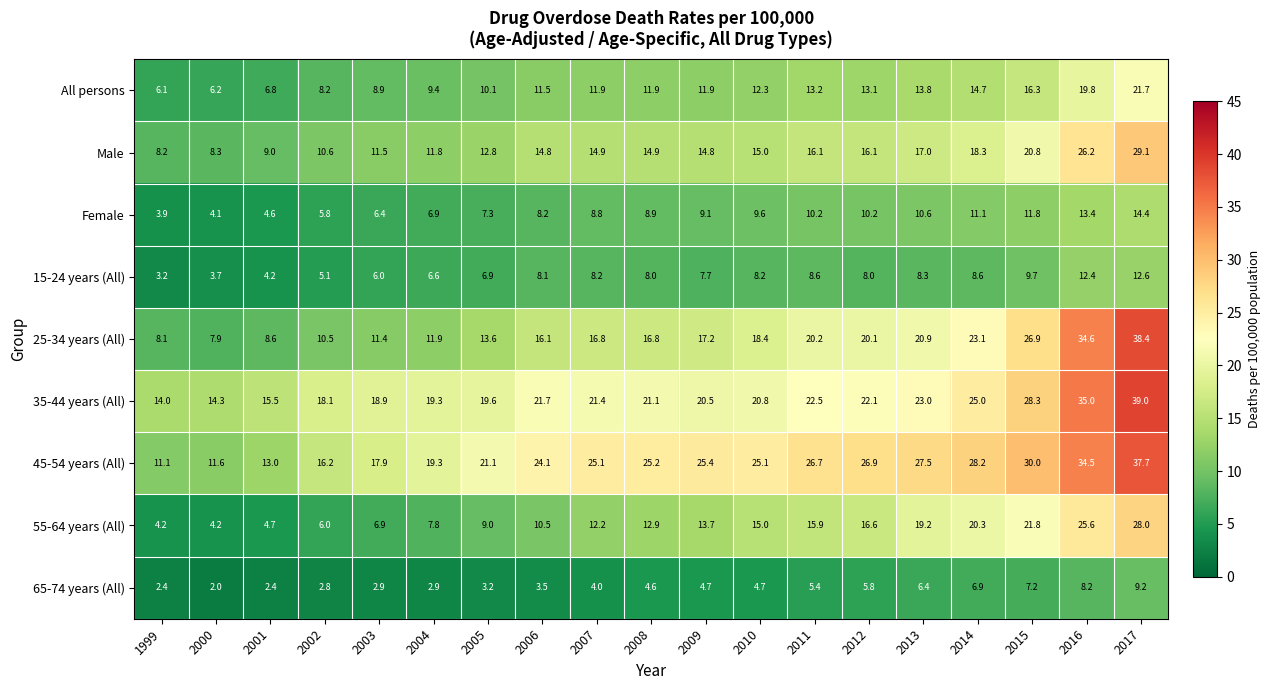

Which series has the widest spread of values?

25-34 years (All)